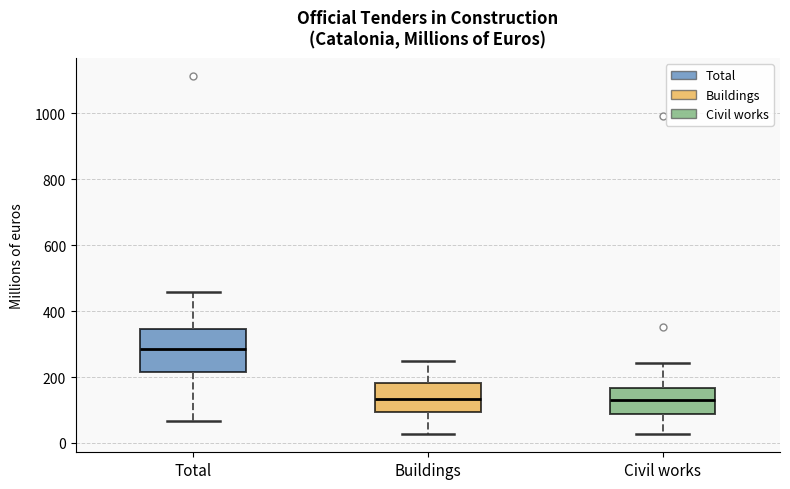

Where is the upper edge of the box for Civil works on the y-axis? The values are not printed on the chart, so give them approximately, as read against the axis.

160